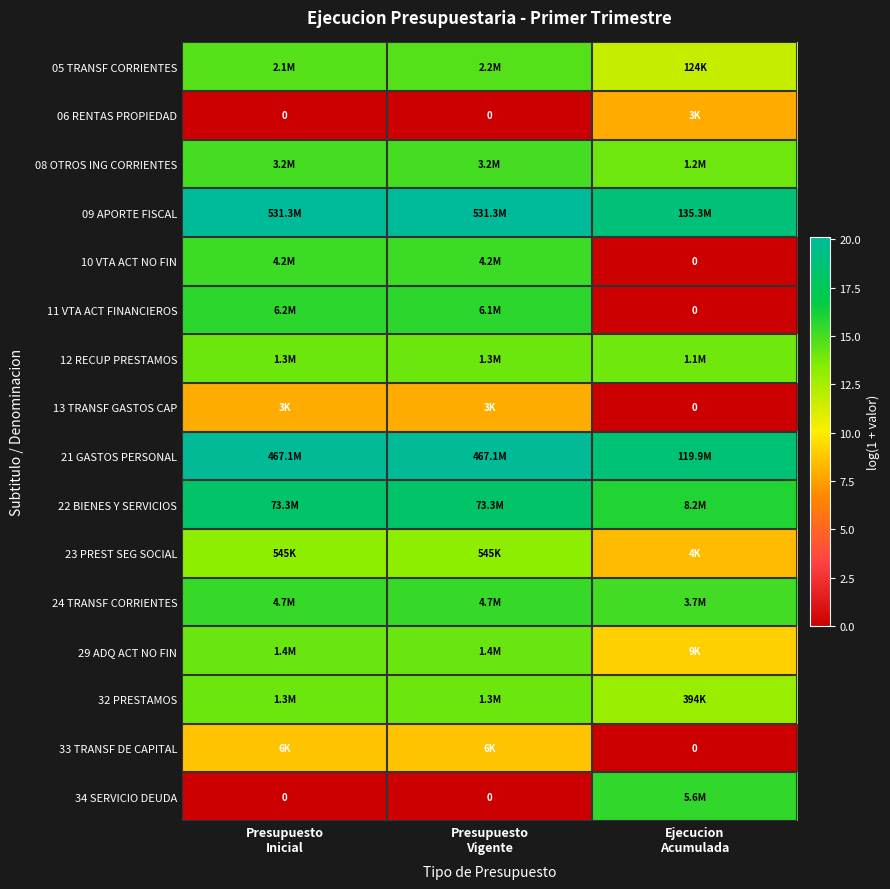

Which category has the highest value in the 12 RECUP PRESTAMOS series?

Presupuesto Inicial